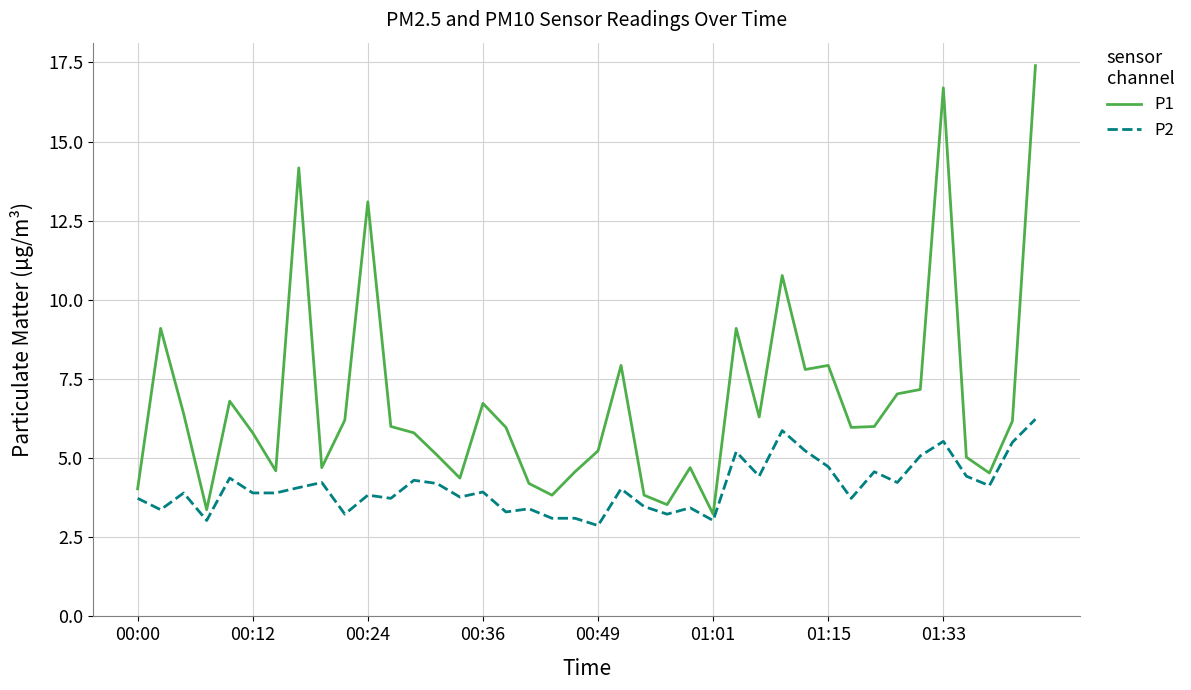

Which series has the largest total across all categories?

P1